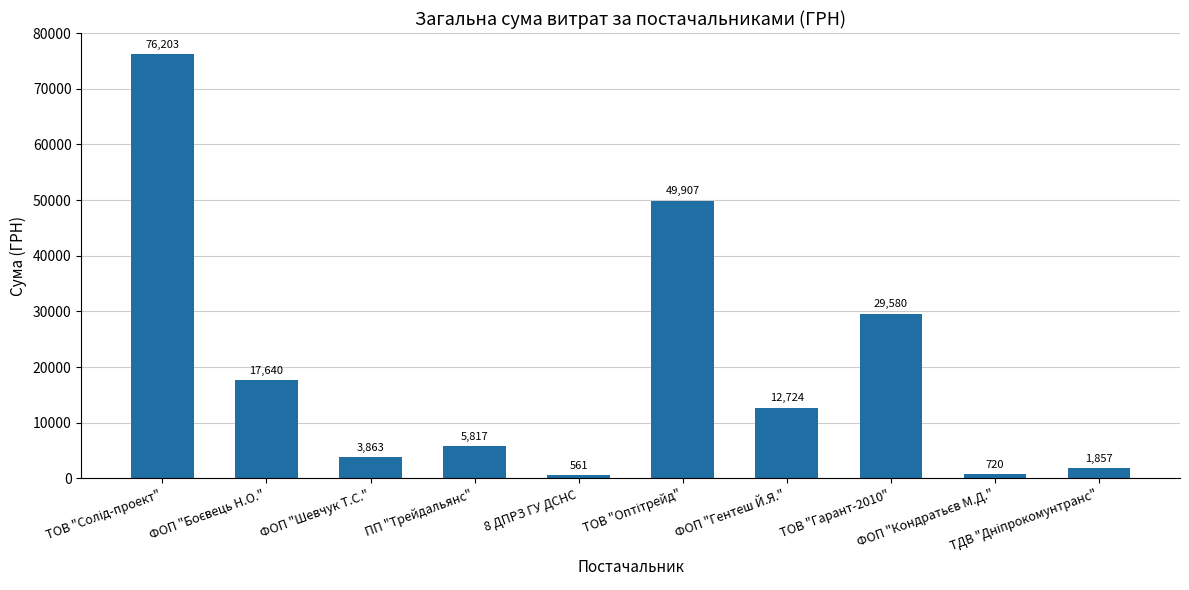

What is the maximum value shown in the chart?

76202.7